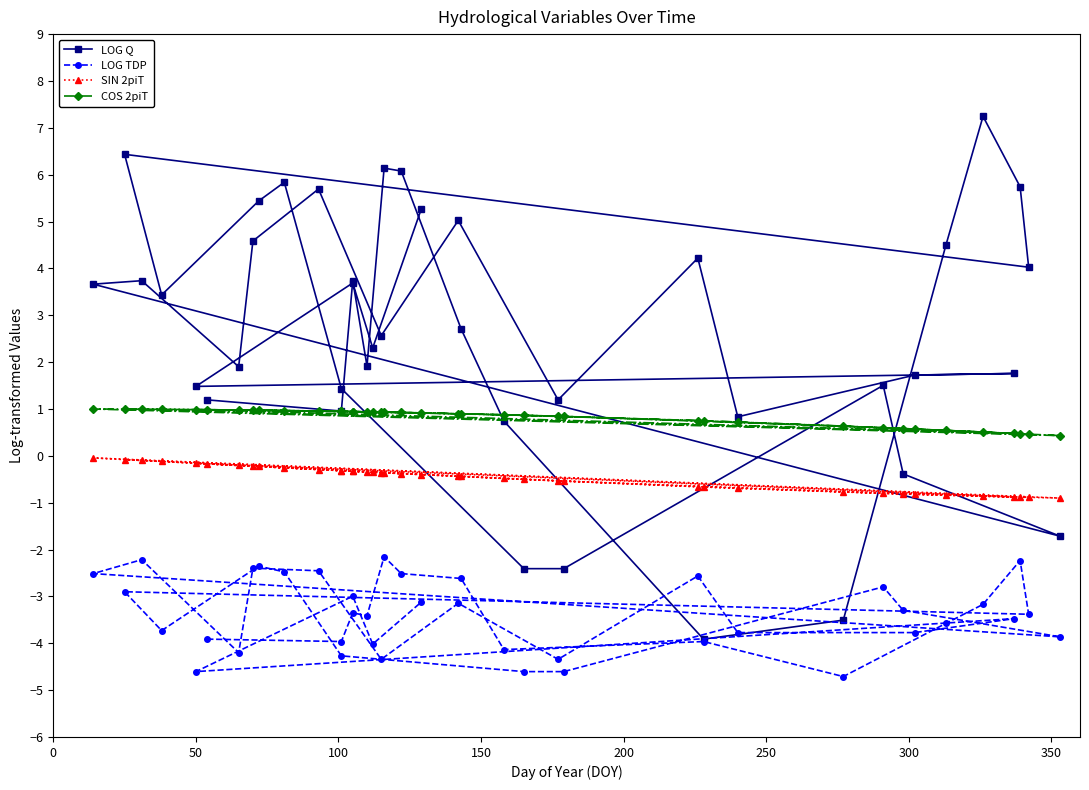

The value of LOG Q at 32 is 2.4. True or false?

False